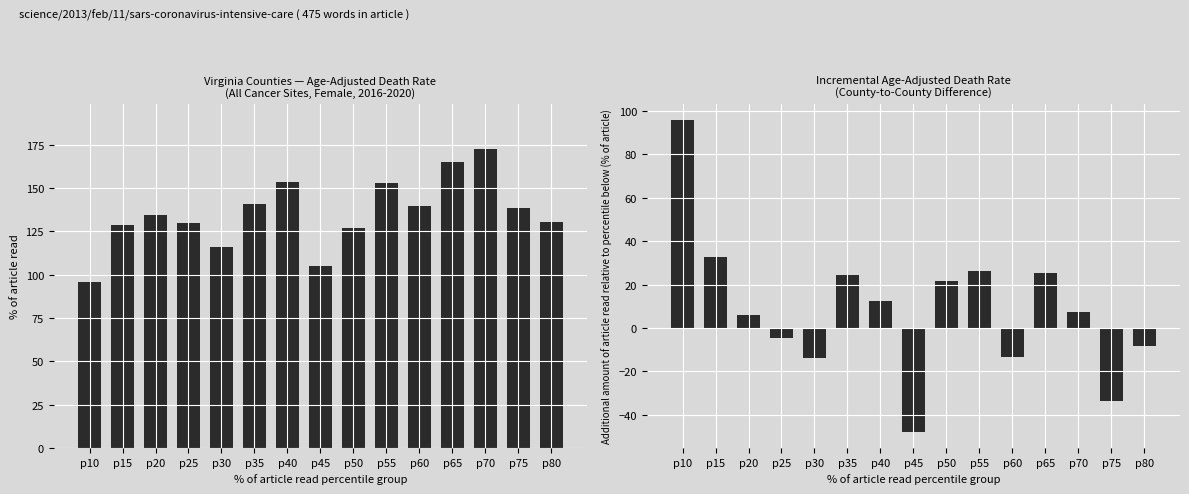

What is the difference between the maximum and minimum values in the Incremental Death Rate series?

143.8